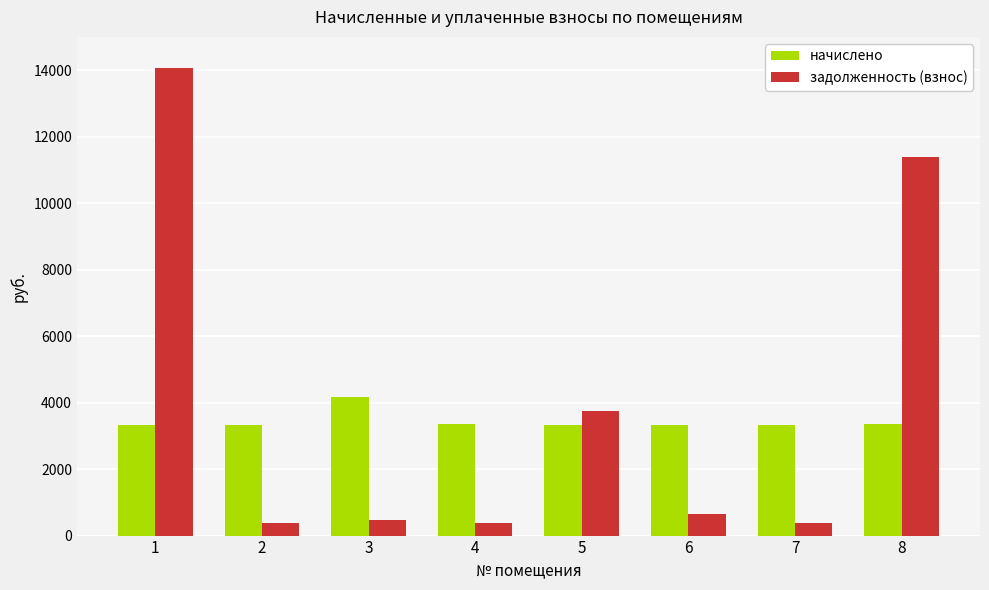

What is the value of the задолженность (взнос) bar at the 4th from the left?

374.1